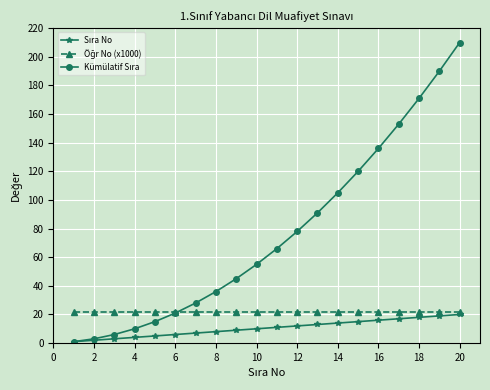

Which series has the largest range (max minus min)?

Kümülatif Sıra